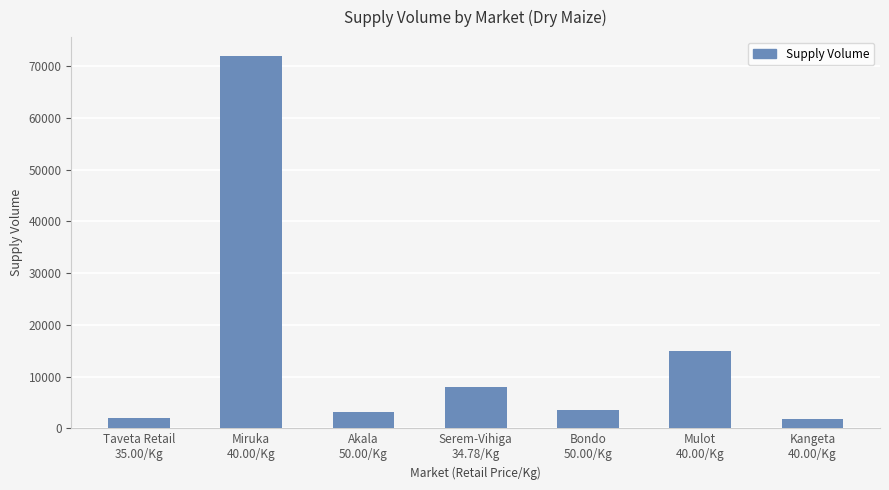

What is the change in value from Taveta Retail
35.00/Kg to Serem-Vihiga
34.78/Kg?

+6000